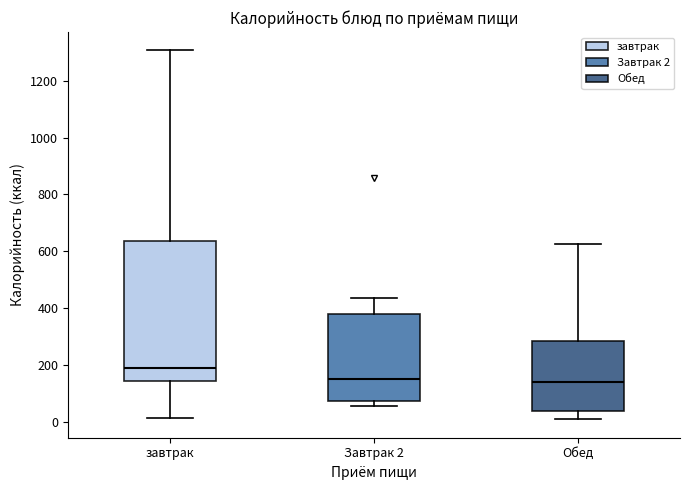

Which box is the tallest, from its lower edge to its upper edge?

завтрак